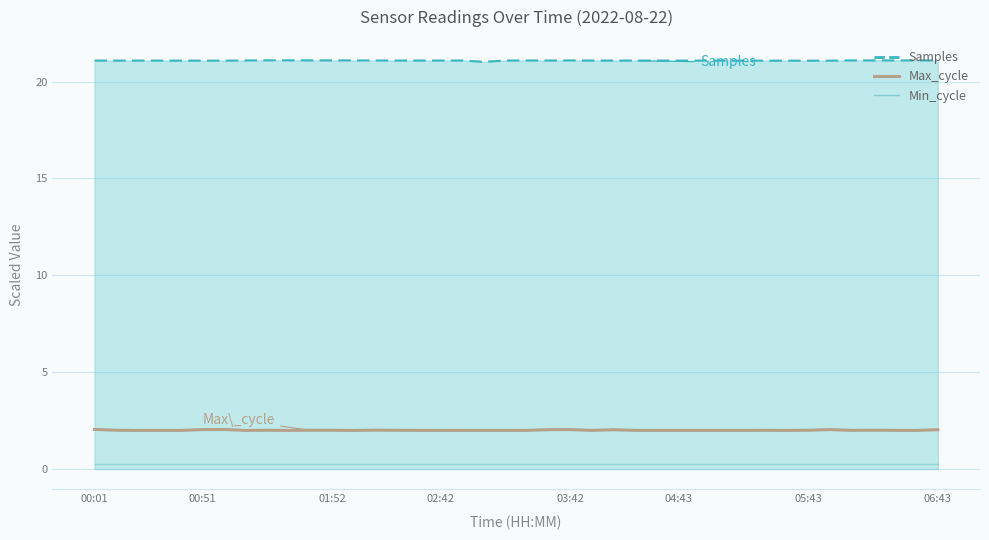

Count the number of data series in this chart.

3